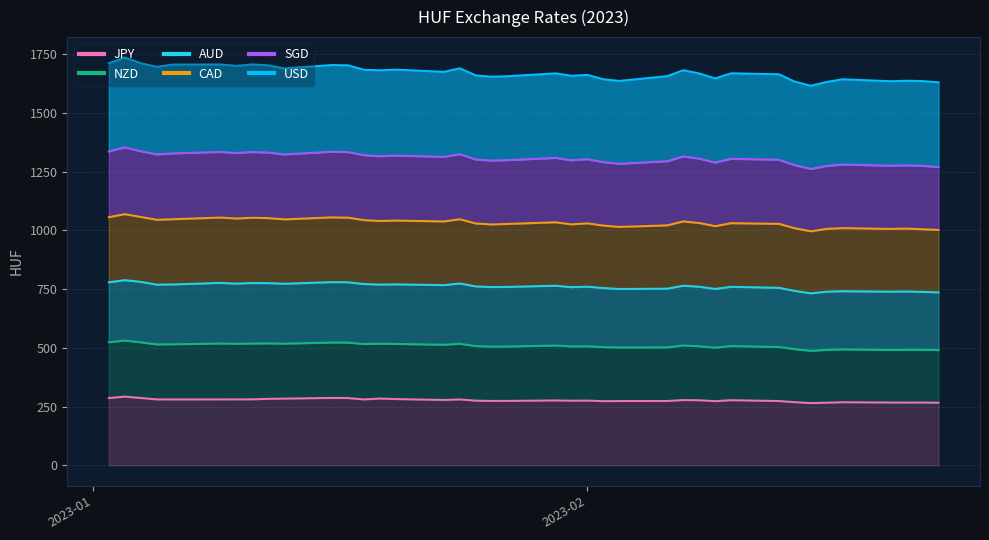

The NZD series shows 381.2 at 2023-02-07. True or false?

False